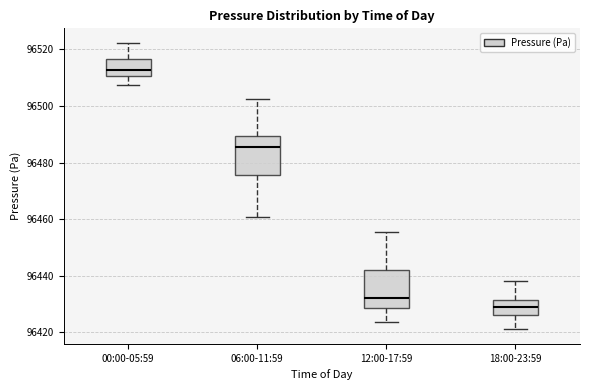

Where is the upper edge of the box for 12:00-17:59 on the y-axis? The values are not printed on the chart, so give them approximately, as read against the axis.

96442